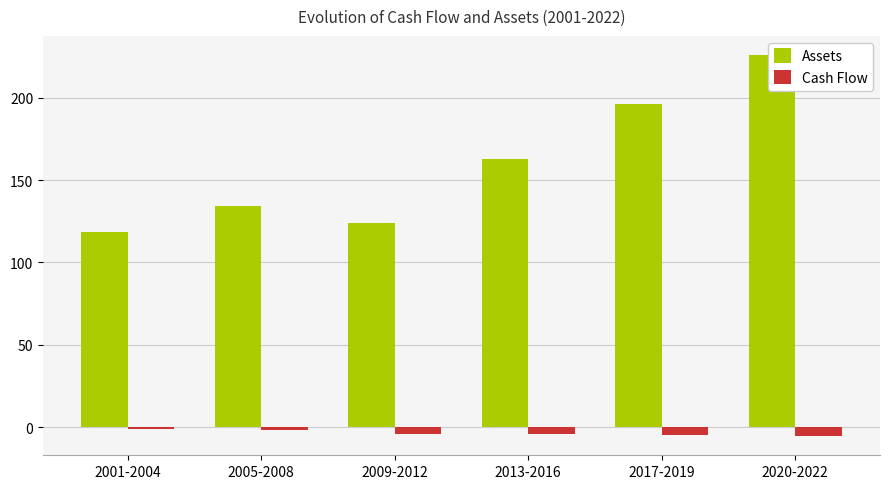

Reading left to right, extract all data points from this chart.

Assets: 118.7	134.2	124.0	162.8	195.9	226.0
Cash Flow: -1.0	-1.6	-4.0	-4.0	-5.0	-5.5